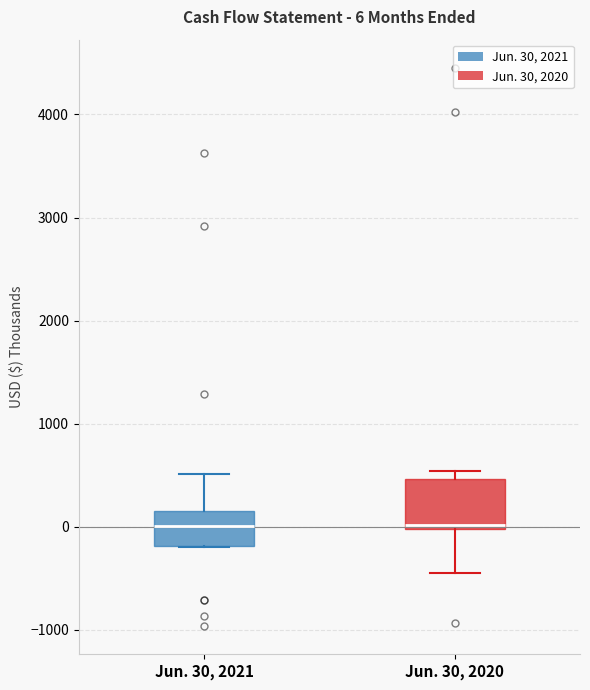

Comparing the boxes themselves (not the whiskers), which one is the tallest?

Jun. 30, 2020